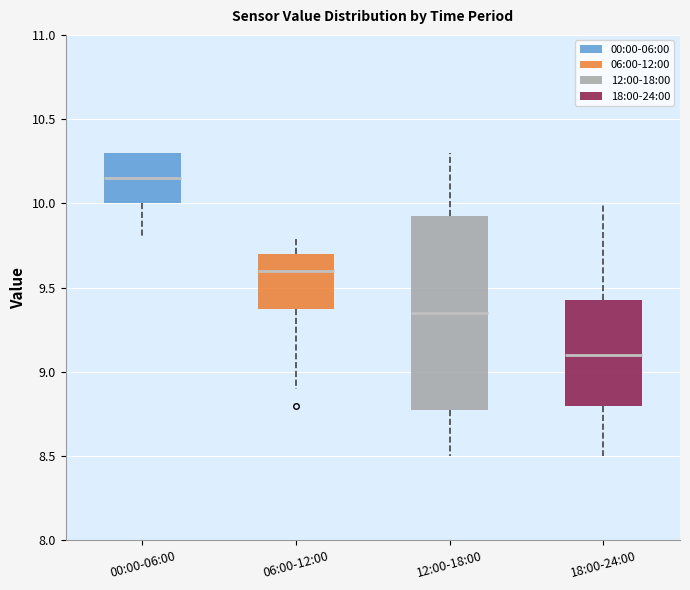

Where is the lower edge of the box for 06:00-12:00 on the y-axis? The values are not printed on the chart, so give them approximately, as read against the axis.

9.40